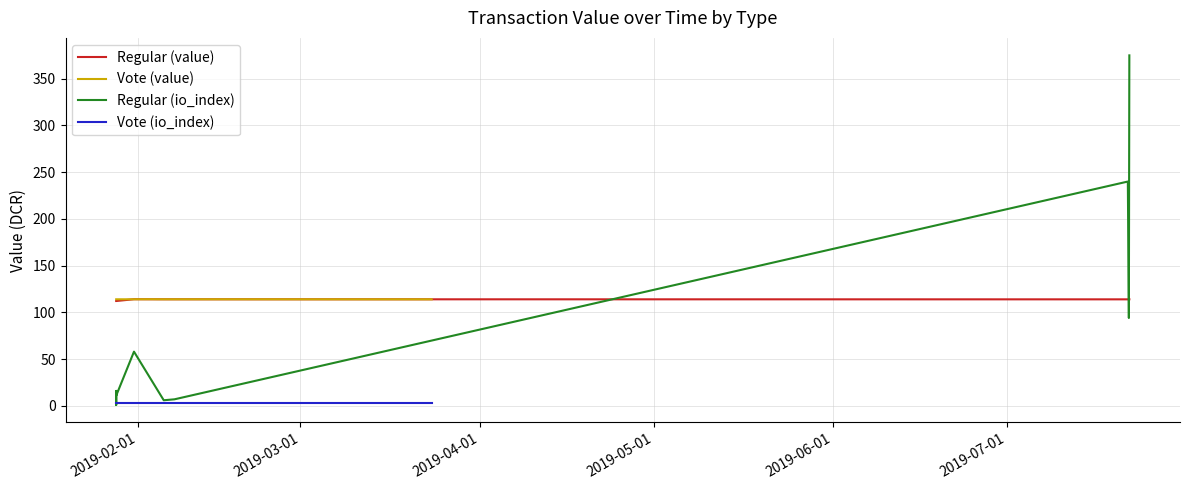

True or false: Vote (value) has more than 1 points higher than both neighbors.

False